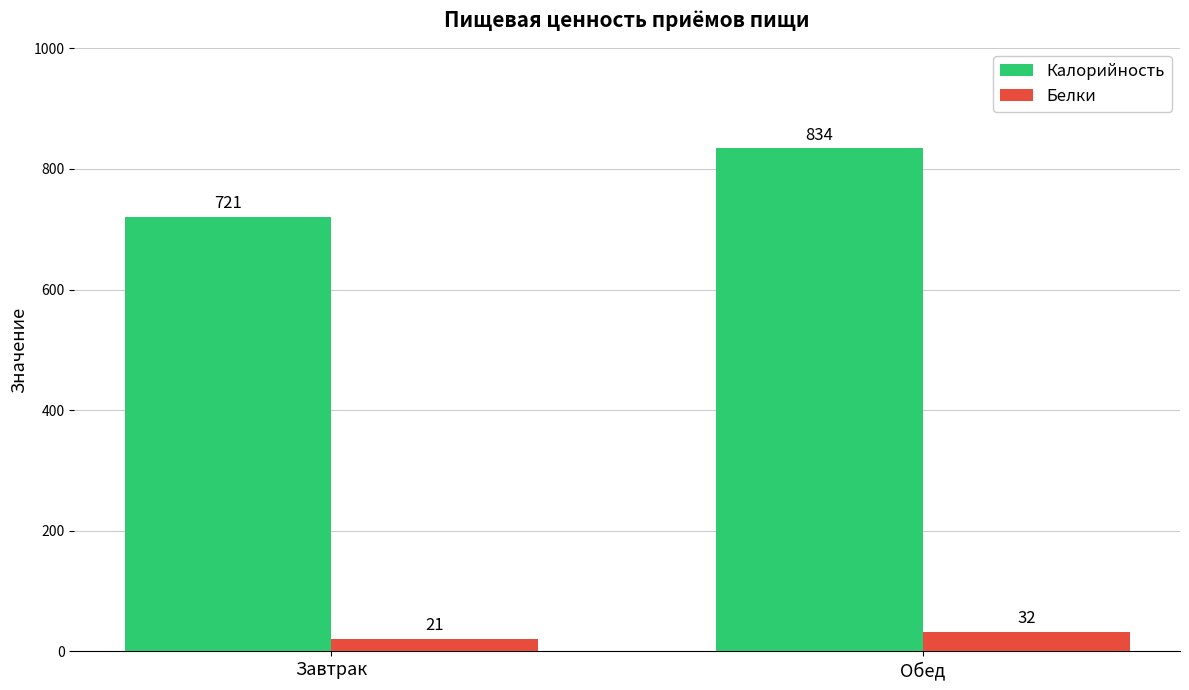

What is the total value across all series at Завтрак?

742